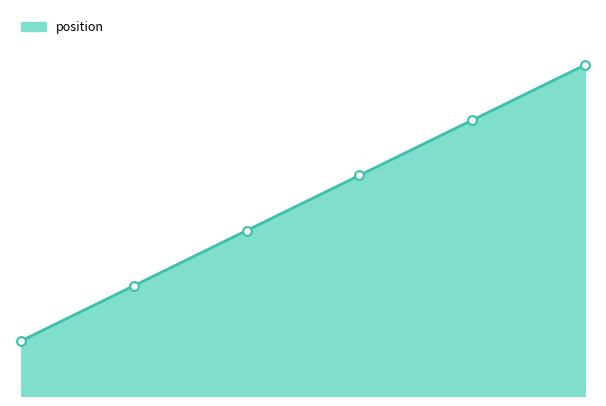

What is the ratio of the value at 5-11-28 (6) to the value at 5-11-28 (2)?

3.0